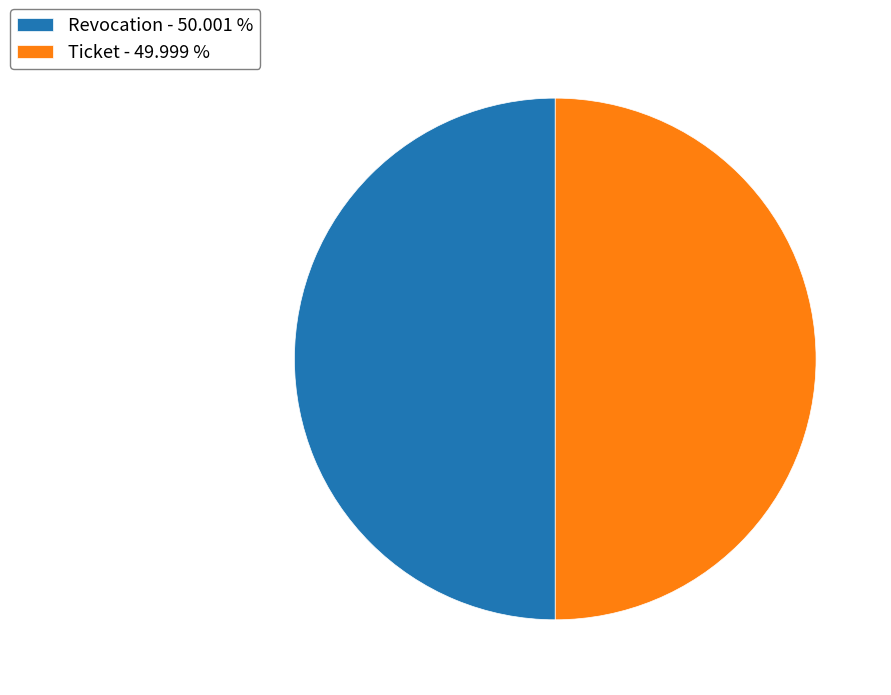

Count the number of slices in the pie.

2